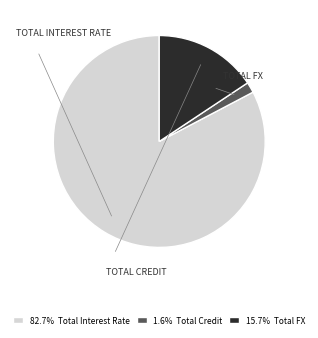

Does any single category account for the majority?

Yes